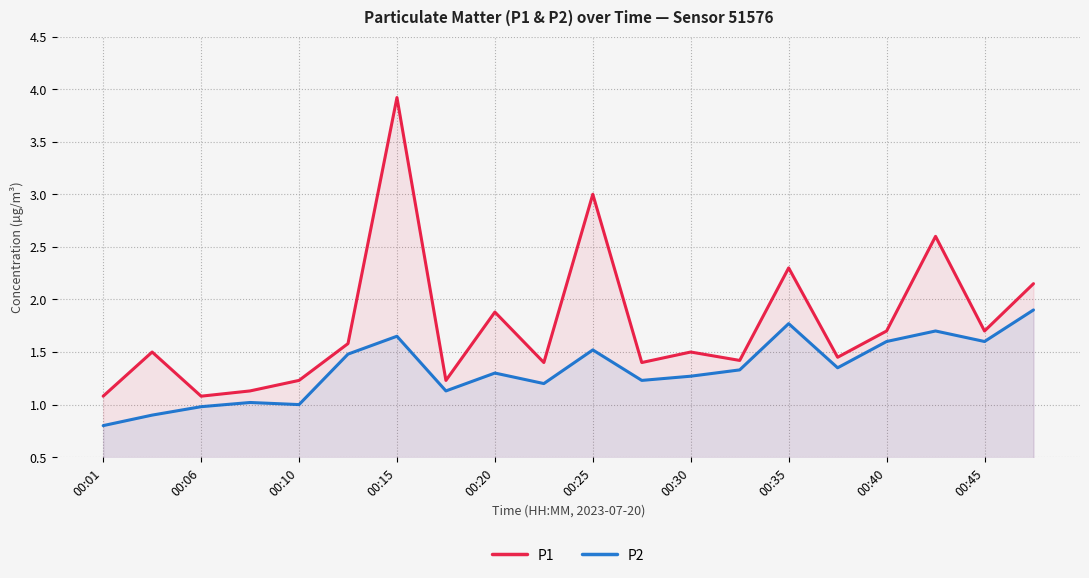

Rank the series by their maximum value, from lowest to highest.

P2, P1